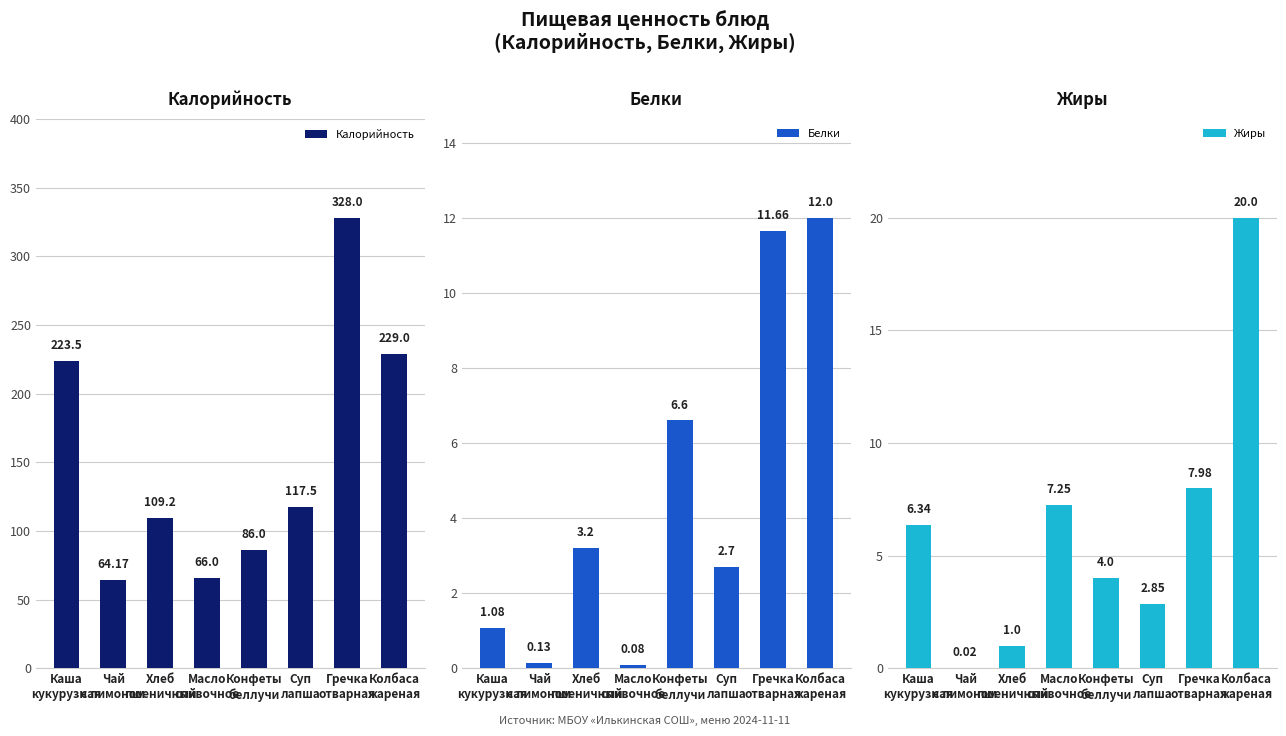

What is the value of the Жиры bar at the 8th from the left?

20.0